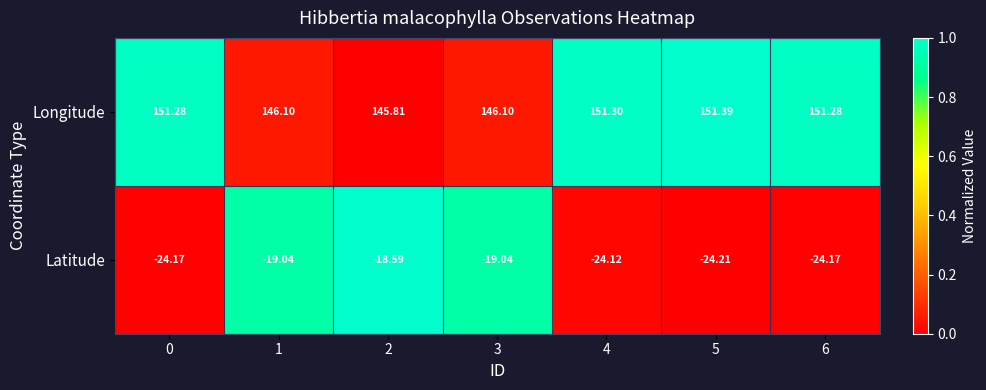

Which series has the widest spread of values?

Latitude